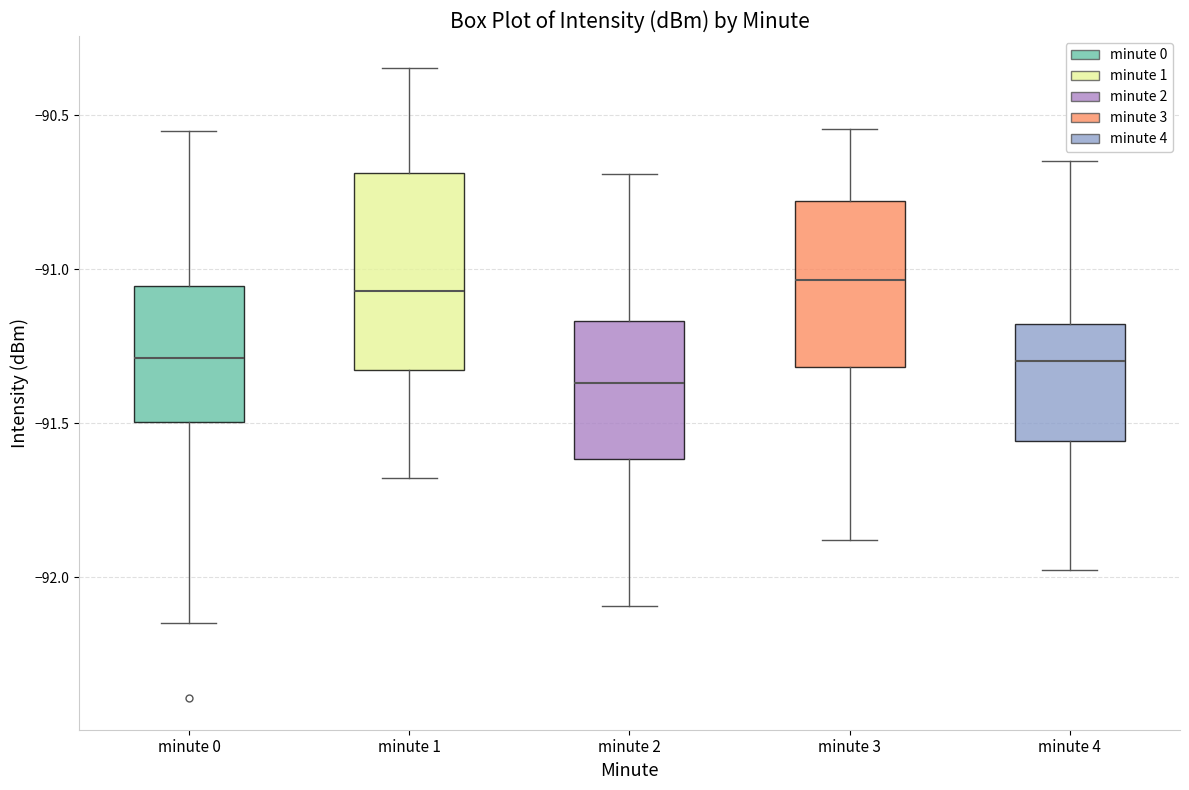

Where does the median line of the box for minute 0 sit on the y-axis? The values are not printed on the chart, so give them approximately, as read against the axis.

-91.30